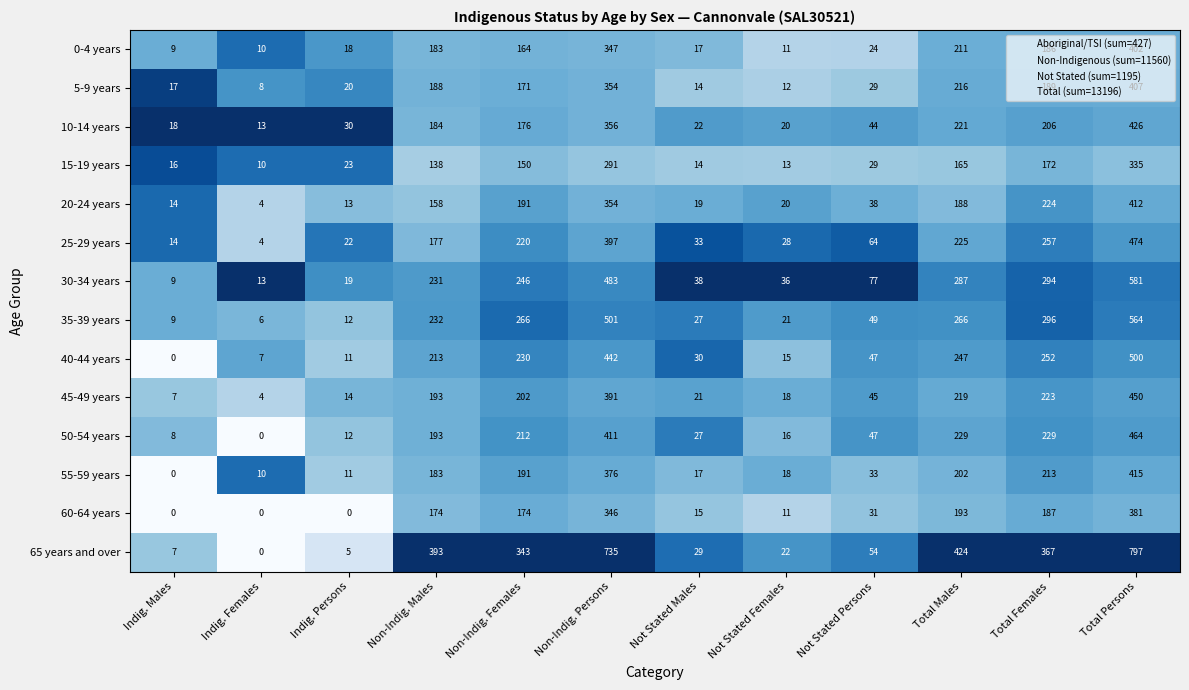

How many distinct data groups are displayed?

14